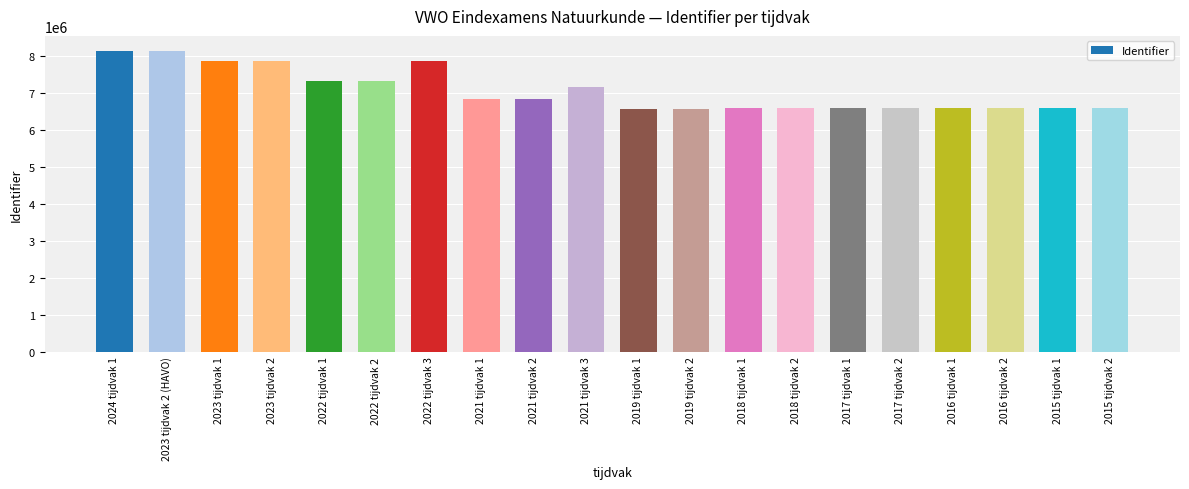

What is the smallest value displayed?

6578743